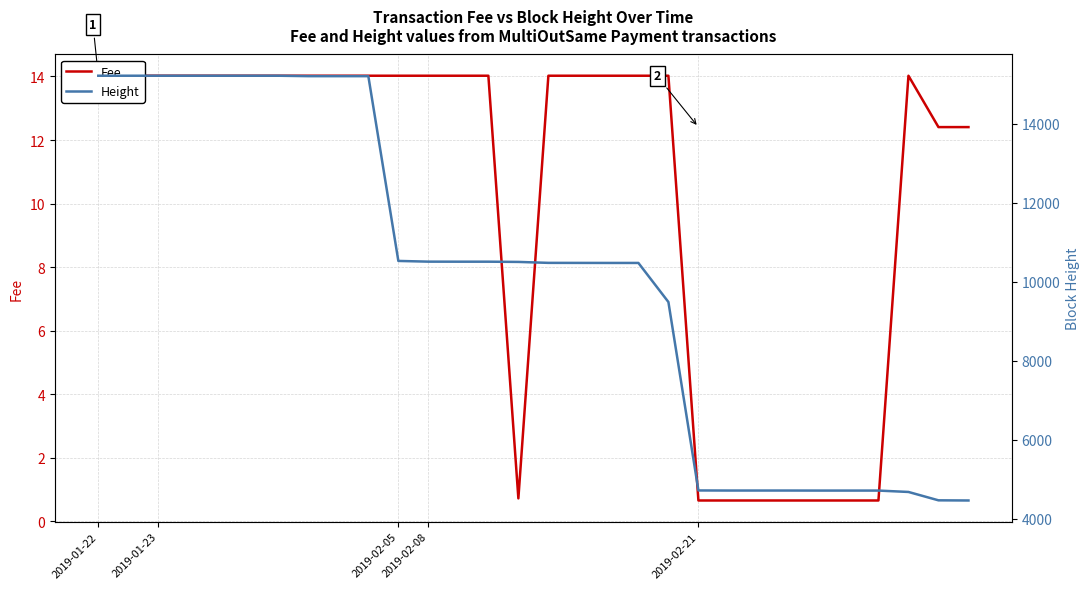

Which series has the largest range (max minus min)?

Height